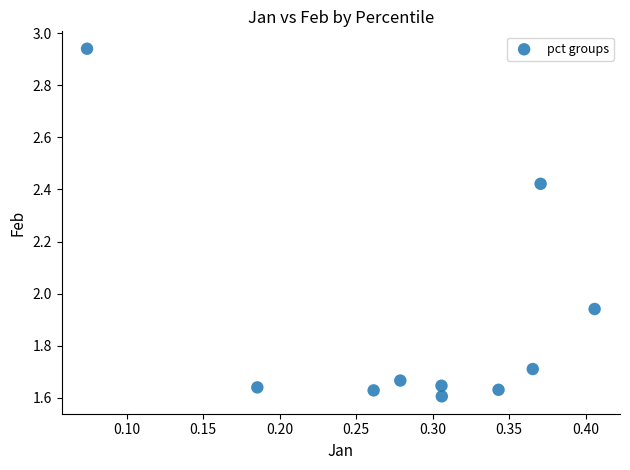

What is the range of X values (max minus min)?

0.3